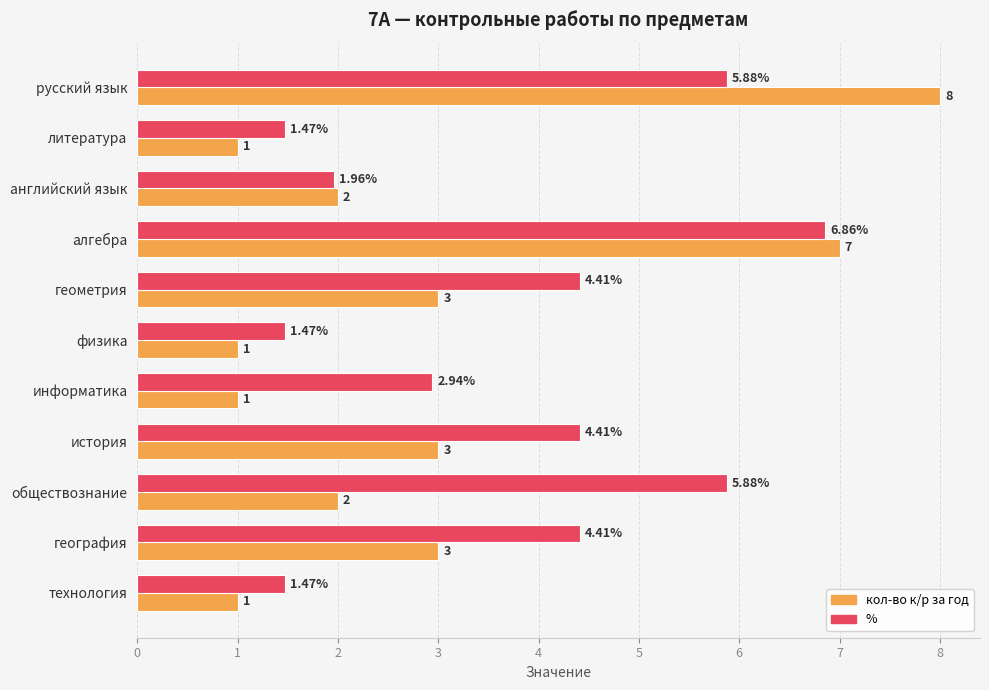

Rank the series by their average value, from highest to lowest.

%, кол-во к/р за год